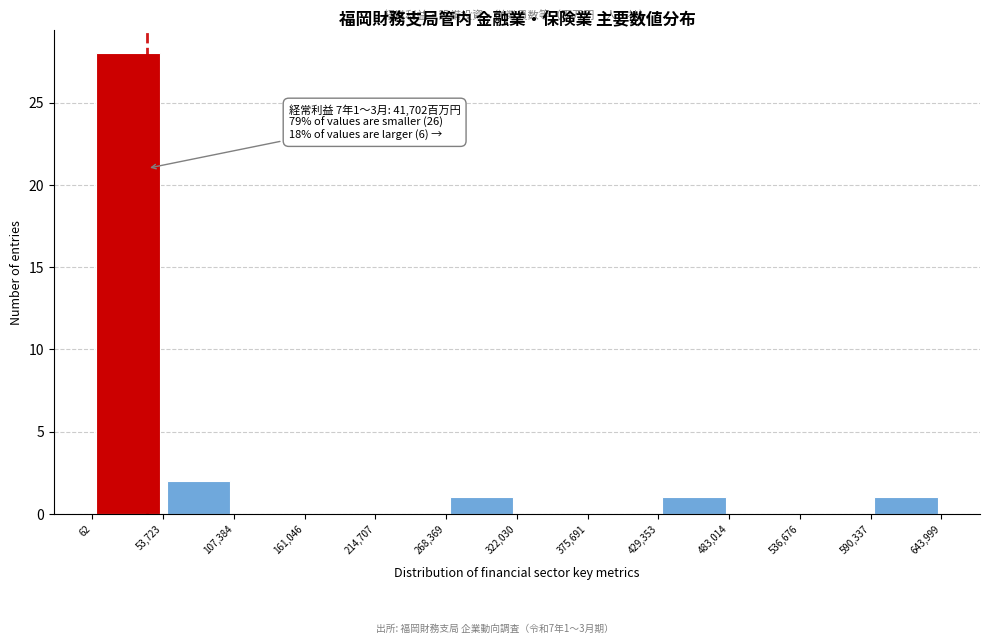

Over which range of the x-axis is the bar tallest?

62 to 53,723